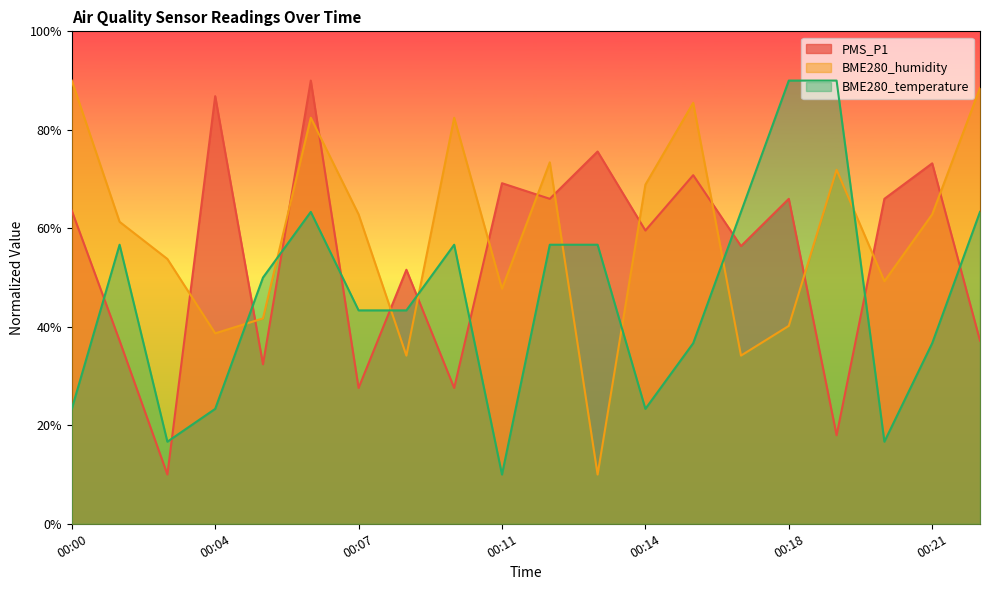

In PMS_P1, how many points are higher than both neighbors (excluding endpoints)?

8